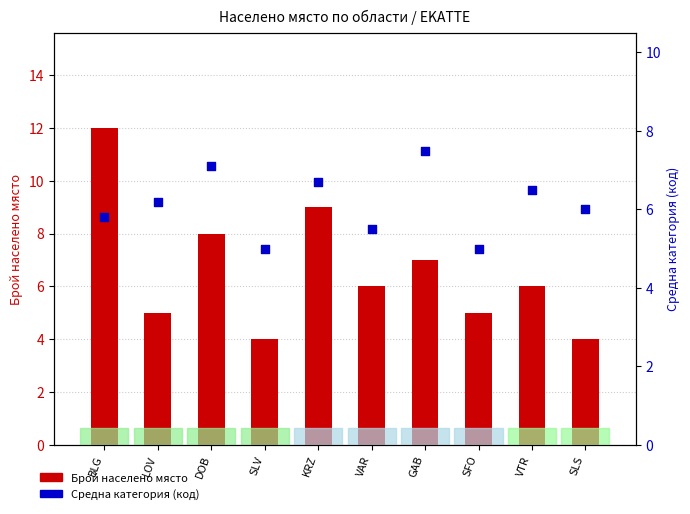

Which series has the largest total across all categories?

Брой населено място